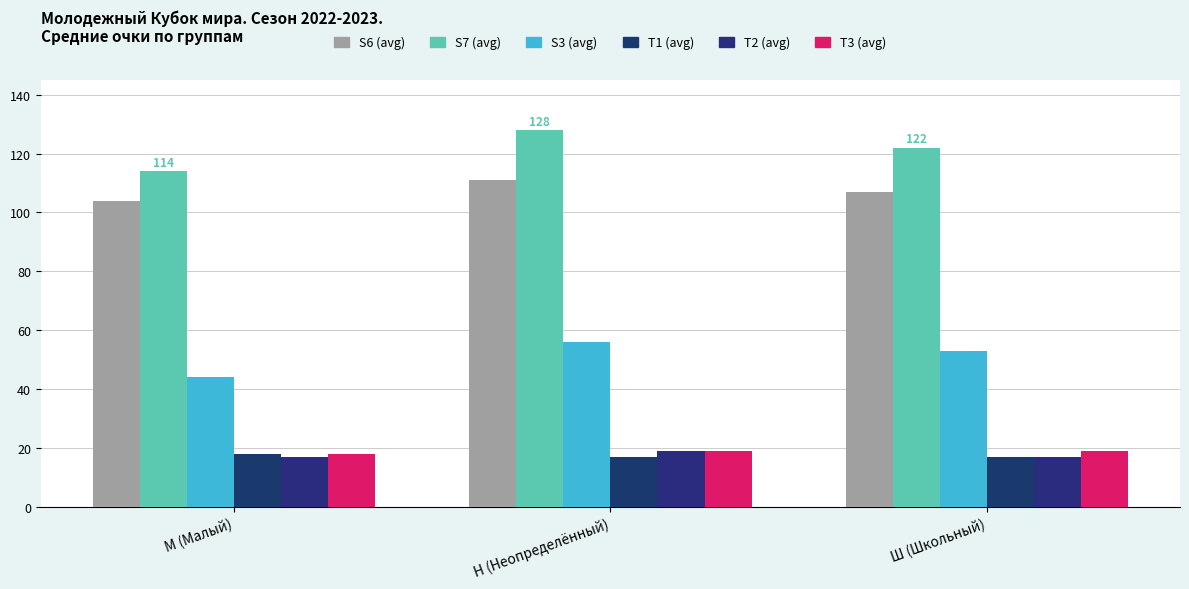

What is the value of the T3 (avg) bar at the 3rd from the left?

19